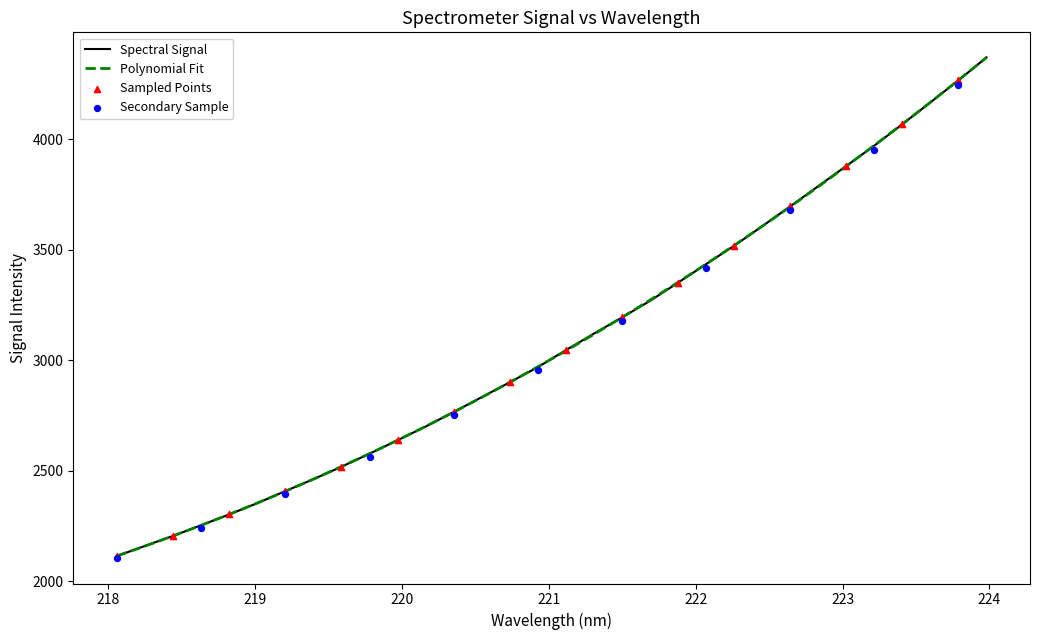

Between 220.1623 and 221.6902, which is larger?

221.6902